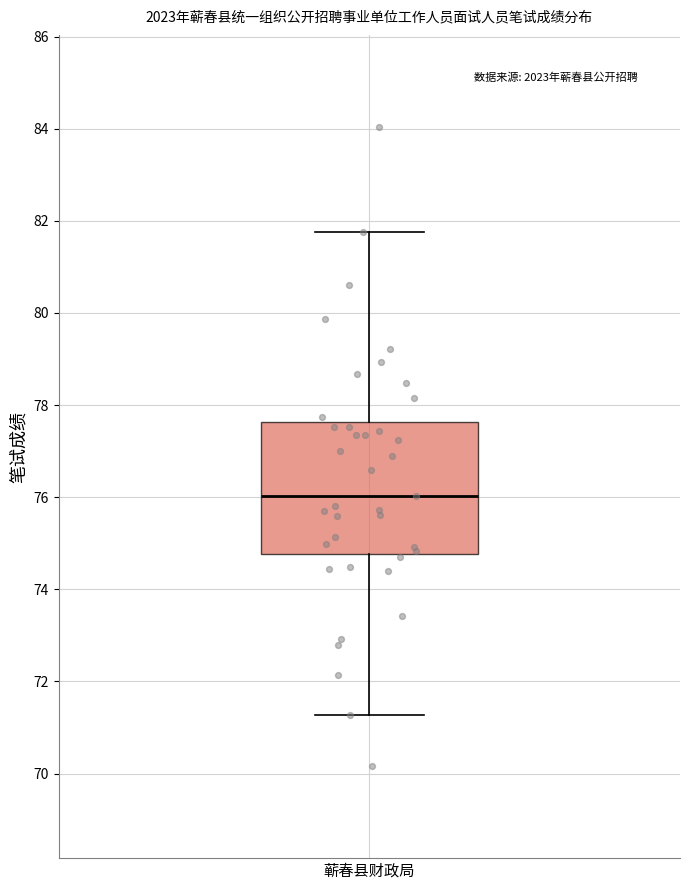

Transcribe this box plot: give where the median line is, the range the box spans, and where the two whiskers end, as read against the y-axis. The values are not printed on the chart, so give them approximately, as read against the axis.

median 76.0, box 74.8 to 77.6, whiskers 71.2 to 81.8